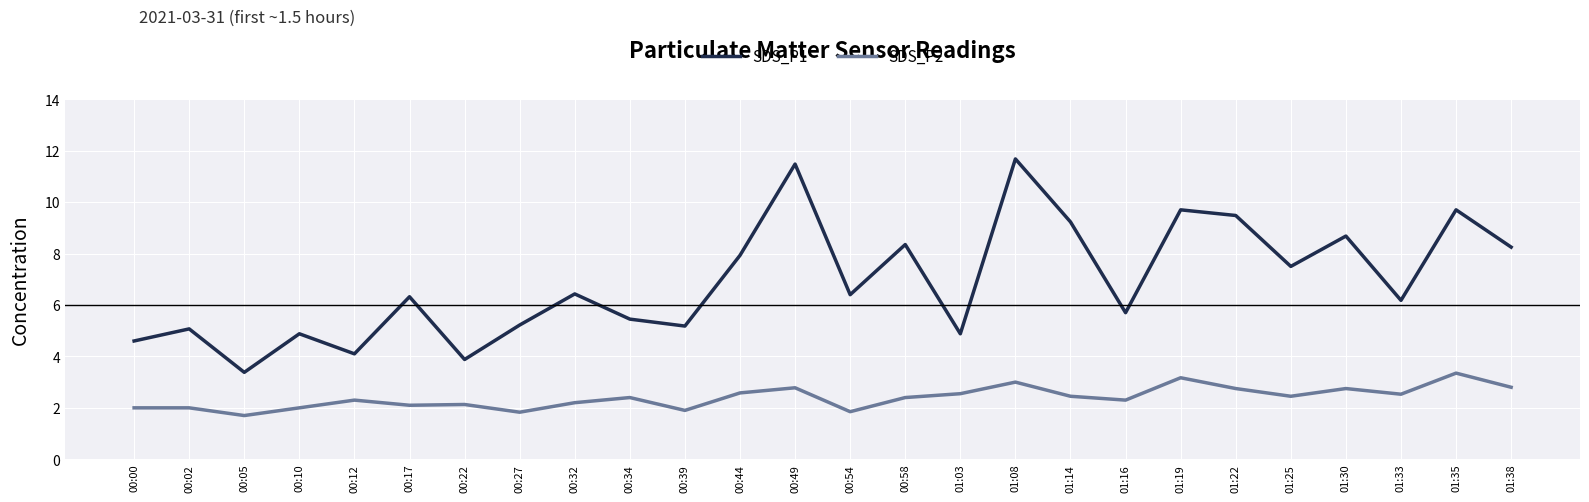

True or false: SDS_P2 and SDS_P1 cross at least once.

False